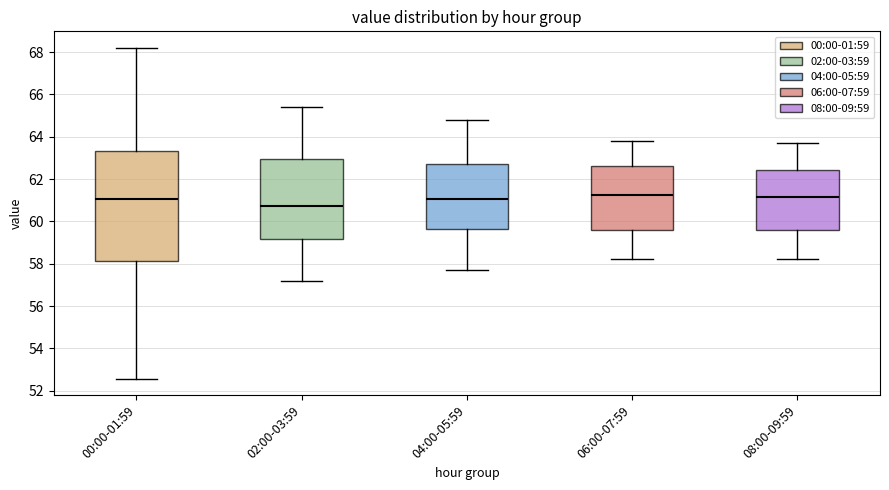

Which box is the tallest, from its lower edge to its upper edge?

00:00-01:59